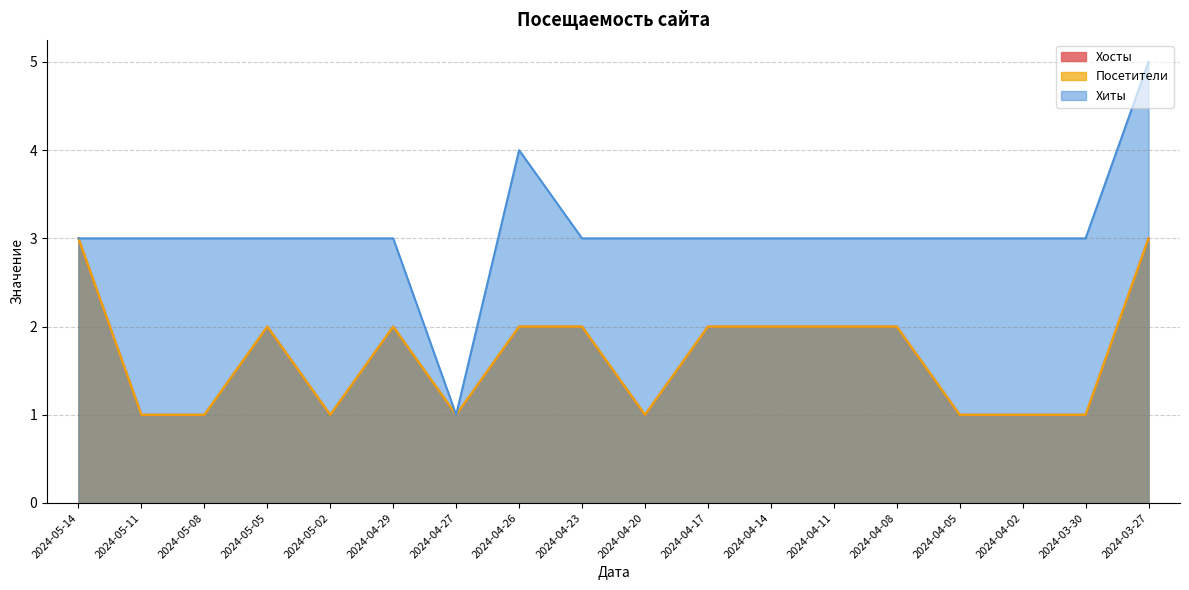

What are all the series names shown in the legend?

Хосты, Посетители, Хиты